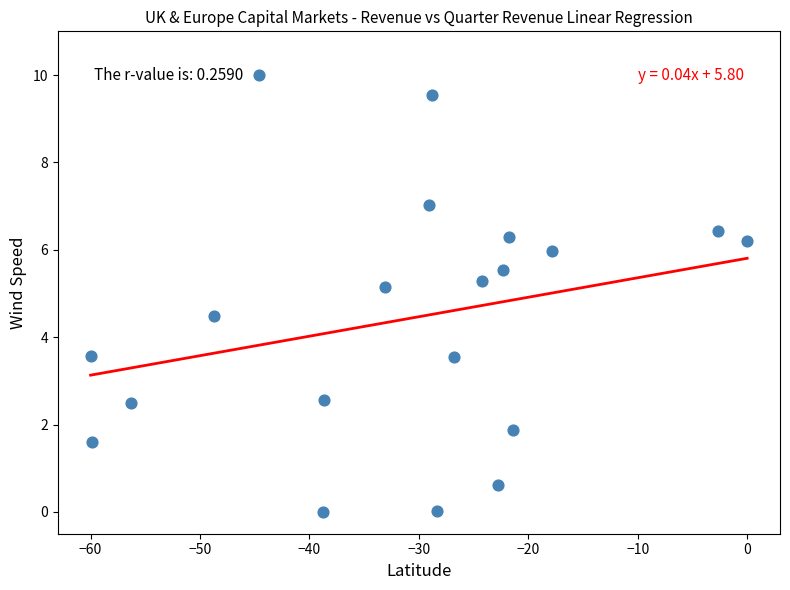

What is the range of Y values (max minus min)?

10.0